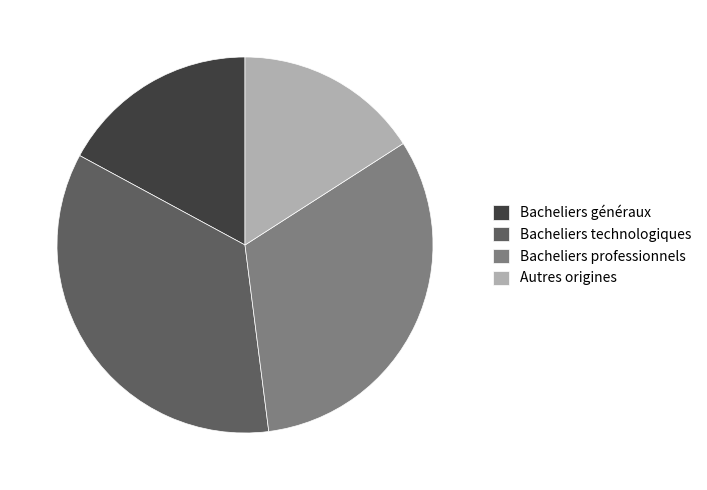

True or false: Bacheliers technologiques accounts for 28% of the total.

False